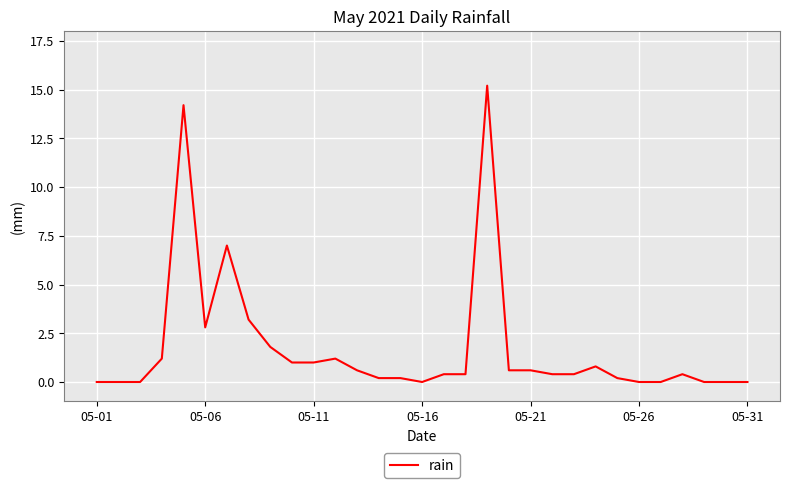

What is the difference between the maximum and minimum values?

15.2